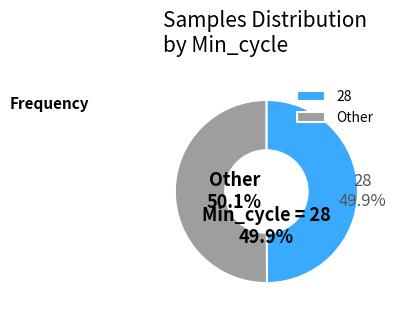

Rank the categories by value from highest to lowest.

Other, 28